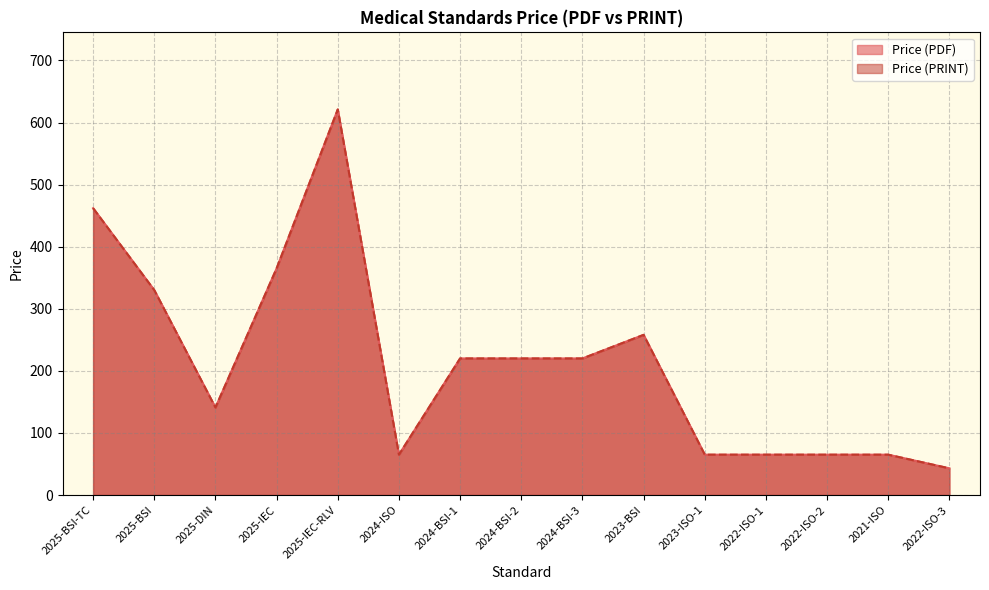

True or false: Price (PRINT) has more than 1 interior local peaks.

True